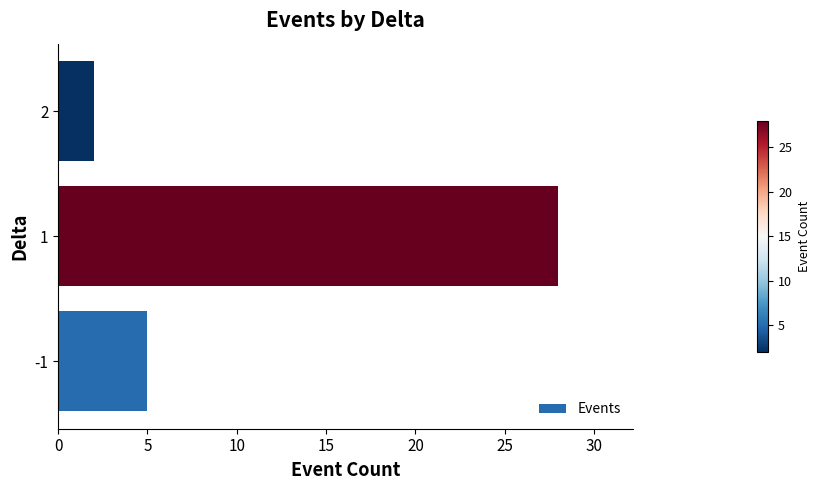

What is the change in value from -1 to 1?

+23